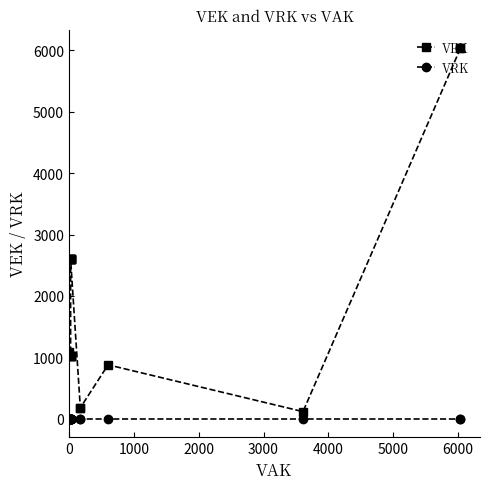

Does the chart have visible grid lines?

No